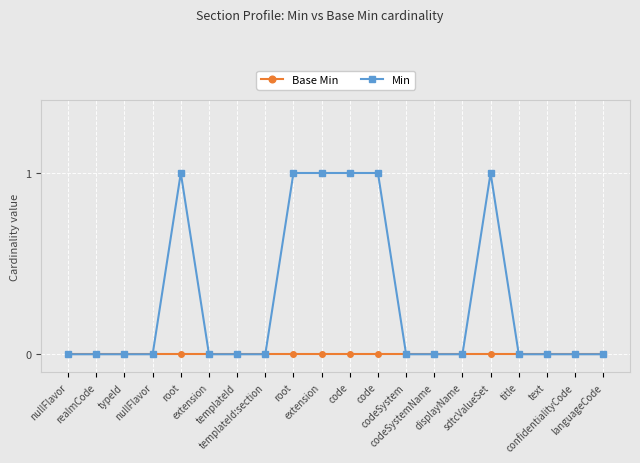

Which category has the highest value across all series?

root